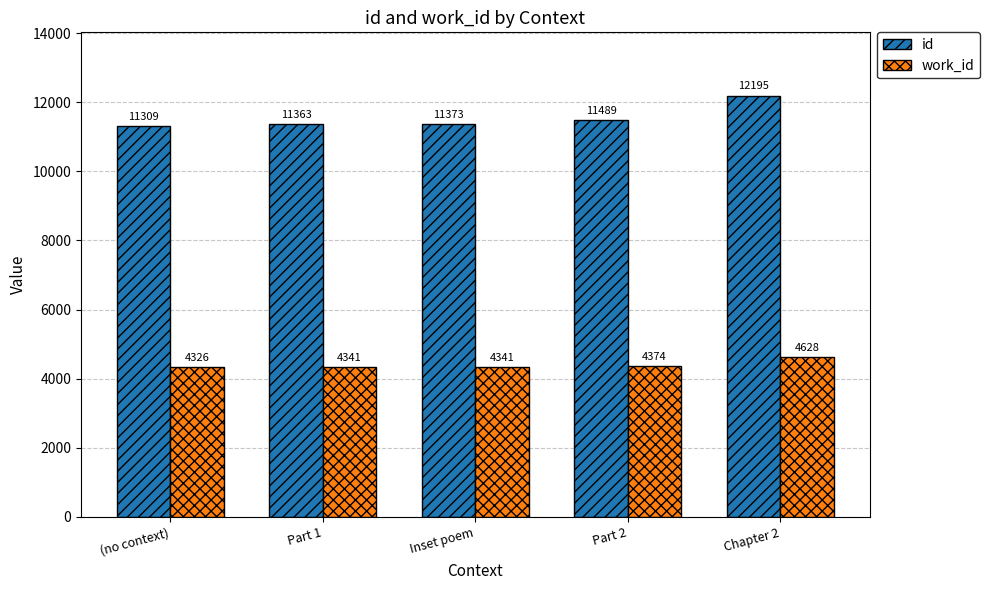

What is the difference between the maximum and second lowest values in the work_id series?

287